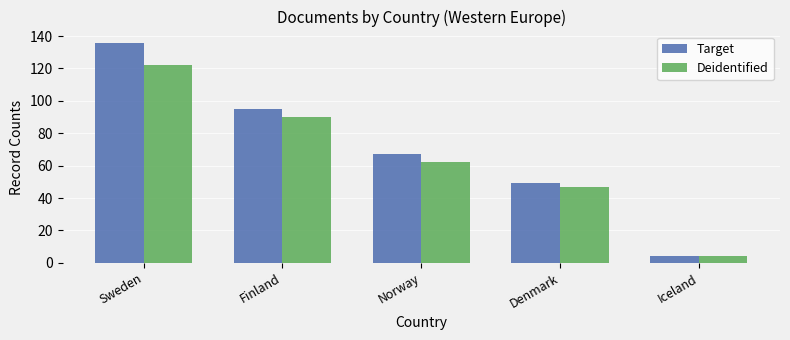

What are all the series names shown in the legend?

Target, Deidentified